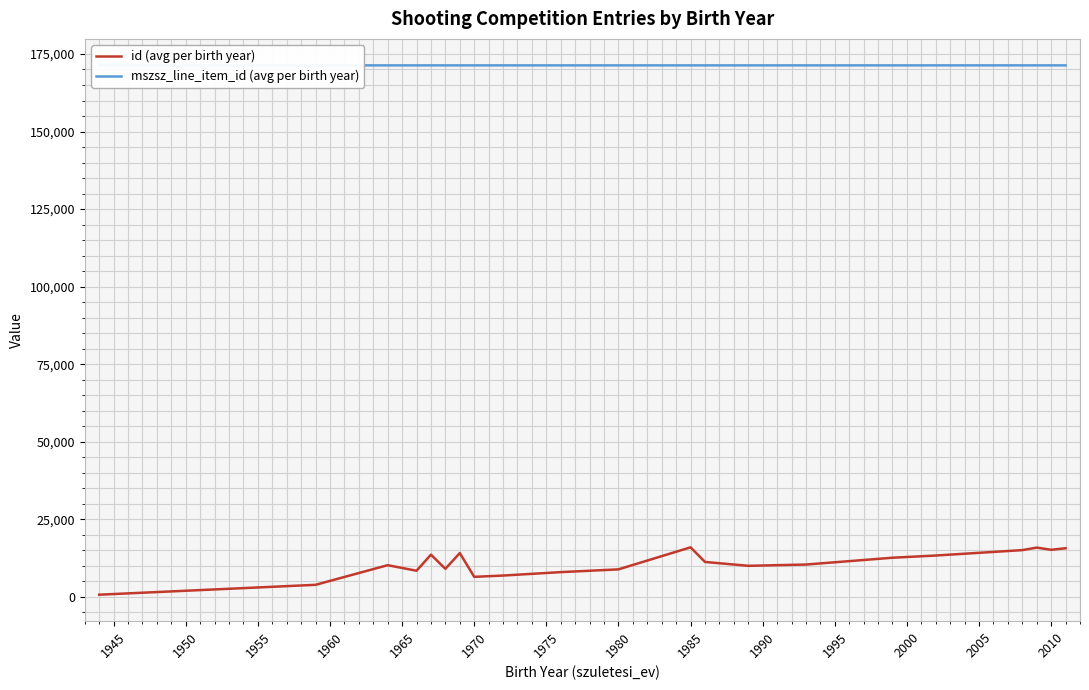

How many lines are shown in the chart?

2